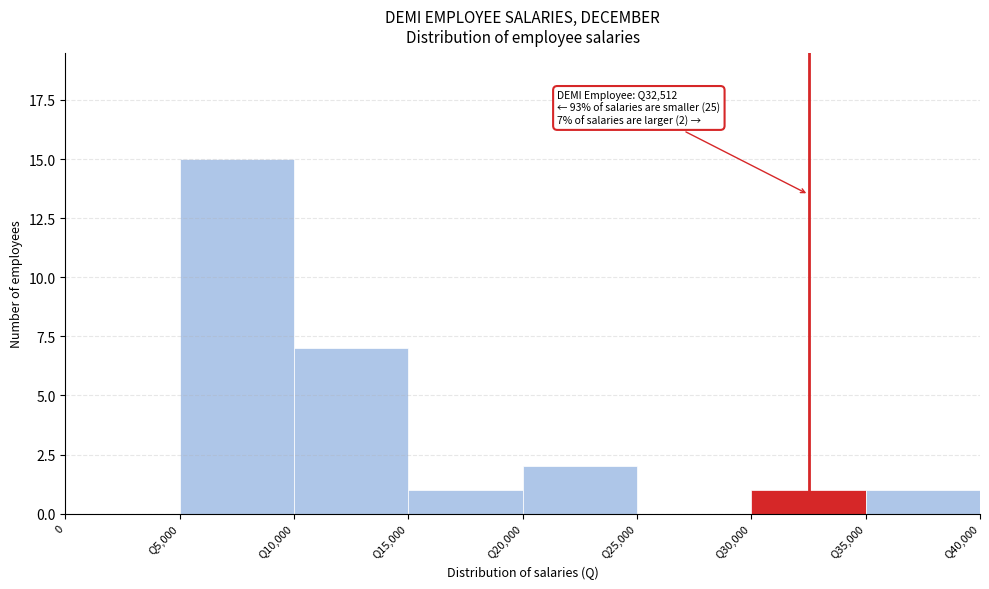

Reading left to right, what are all the values shown in this chart?

0=0	Q5,000=15	Q10,000=7	Q15,000=1	Q20,000=2	Q25,000=0	Q30,000=1	Q35,000=1